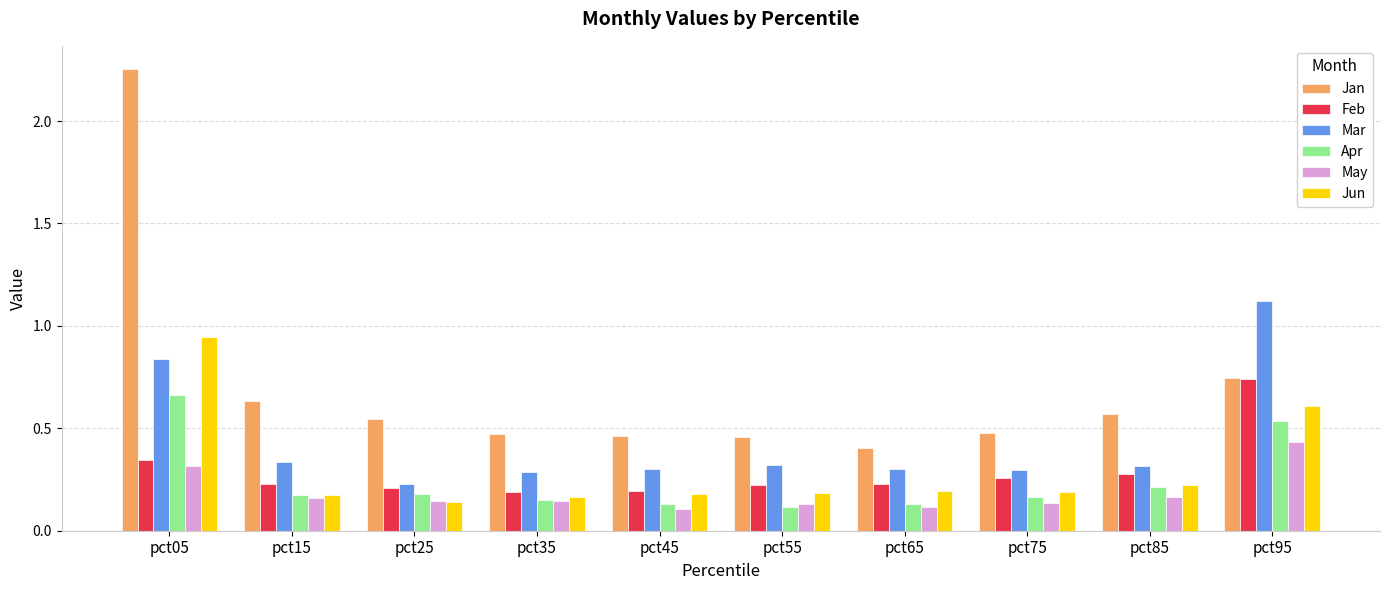

Does the chart contain any negative values?

No